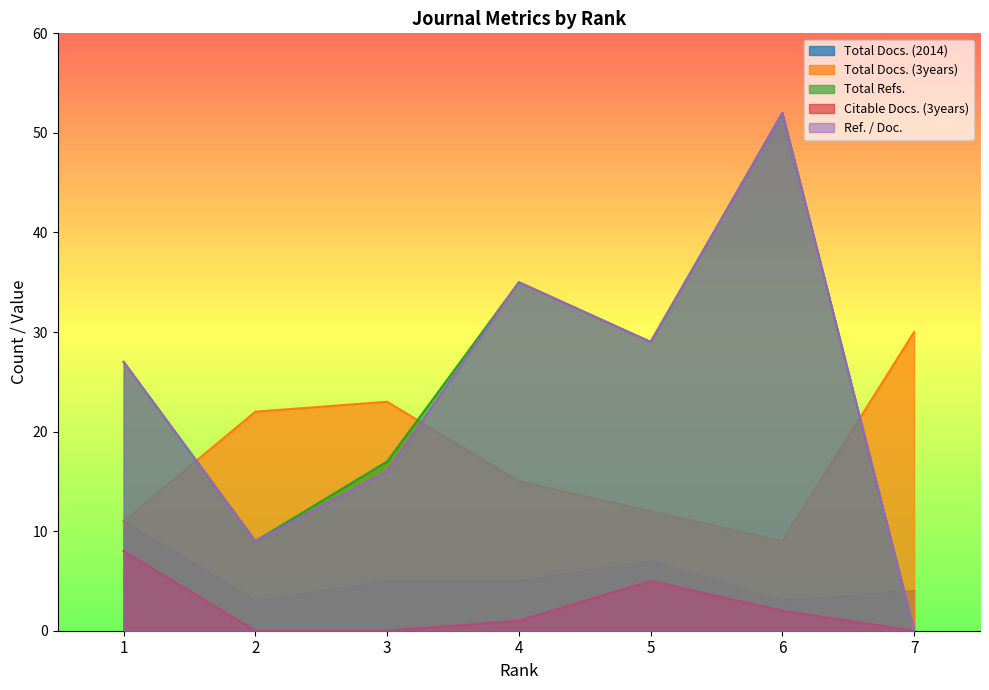

Which series has the widest spread of values?

Total Refs.